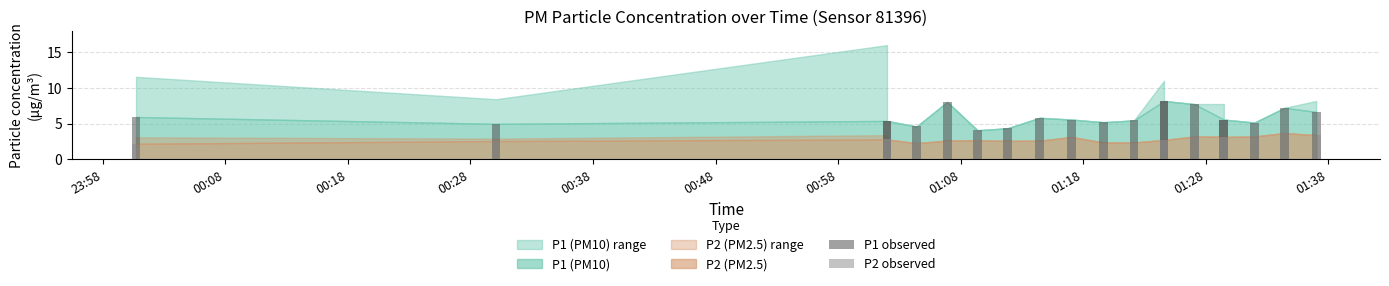

What is the highest value of the P2 observed series?

3.7